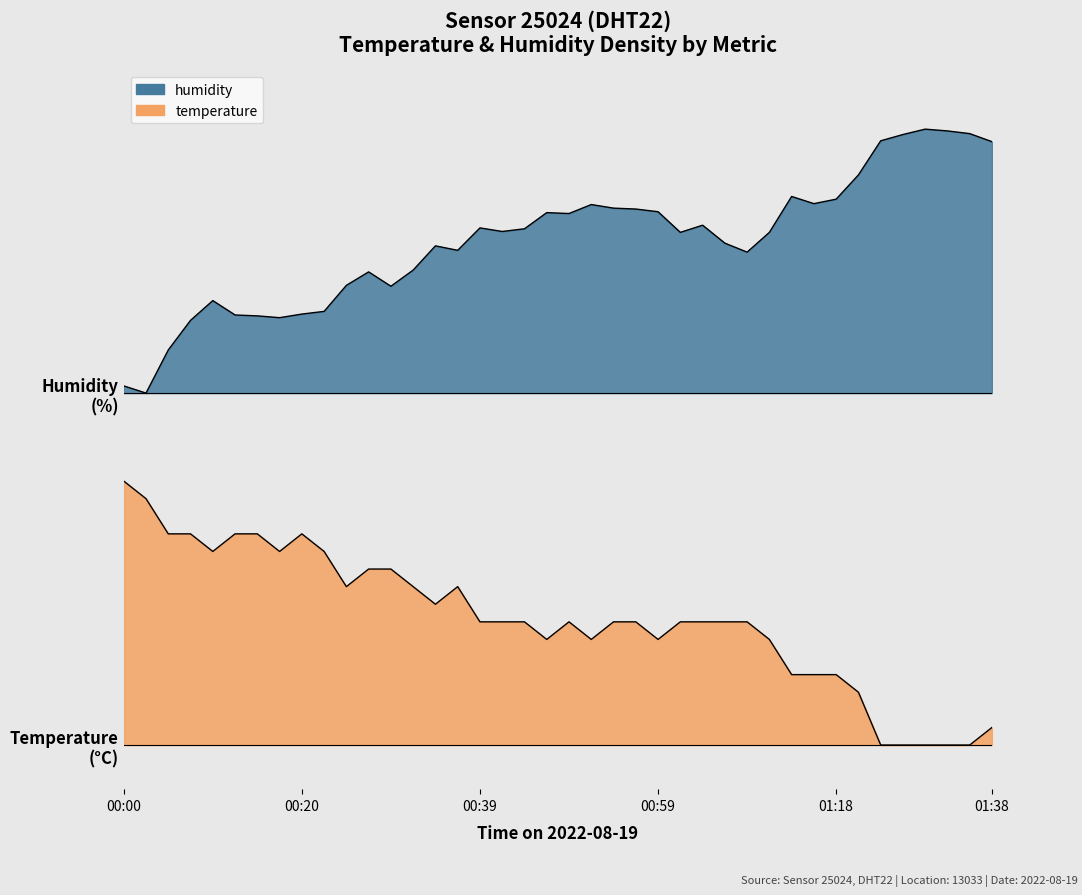

What is the sum of the temperature values at 10 and 11?

1.1